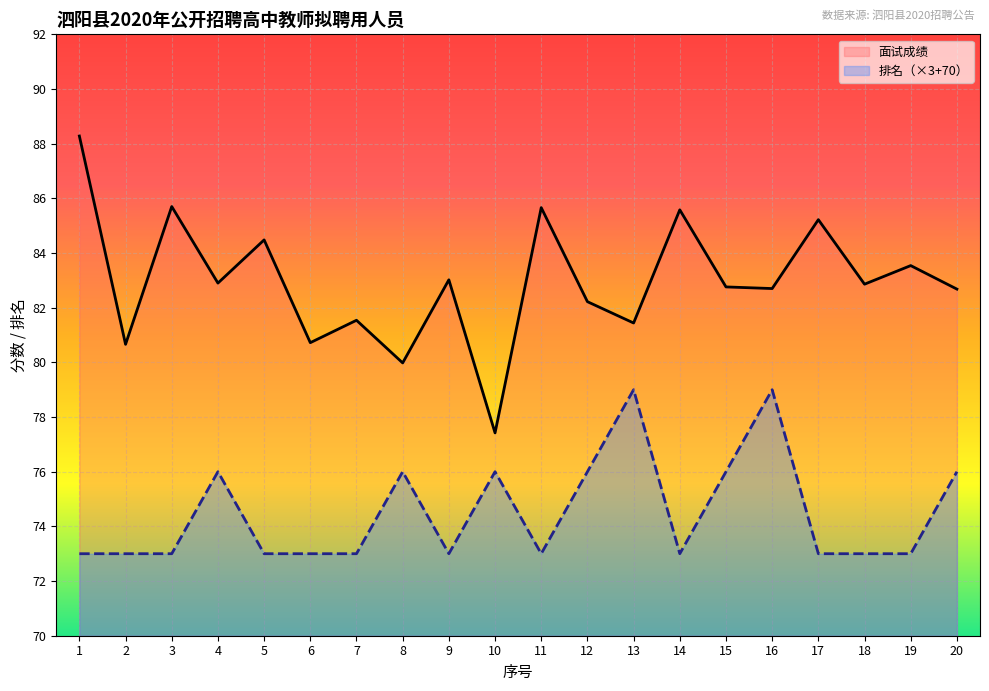

How many categories are shown in the chart?

20